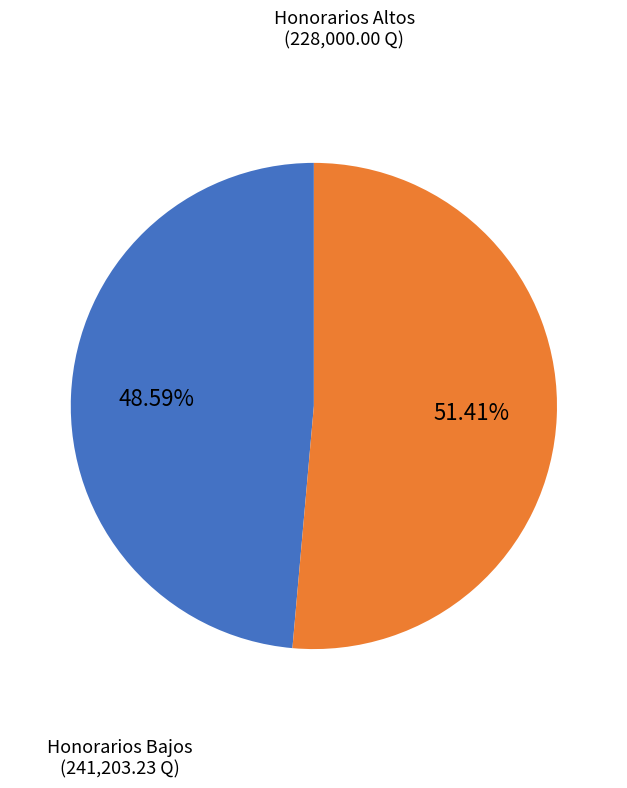

To the nearest percent, what is the average slice percentage?

50%